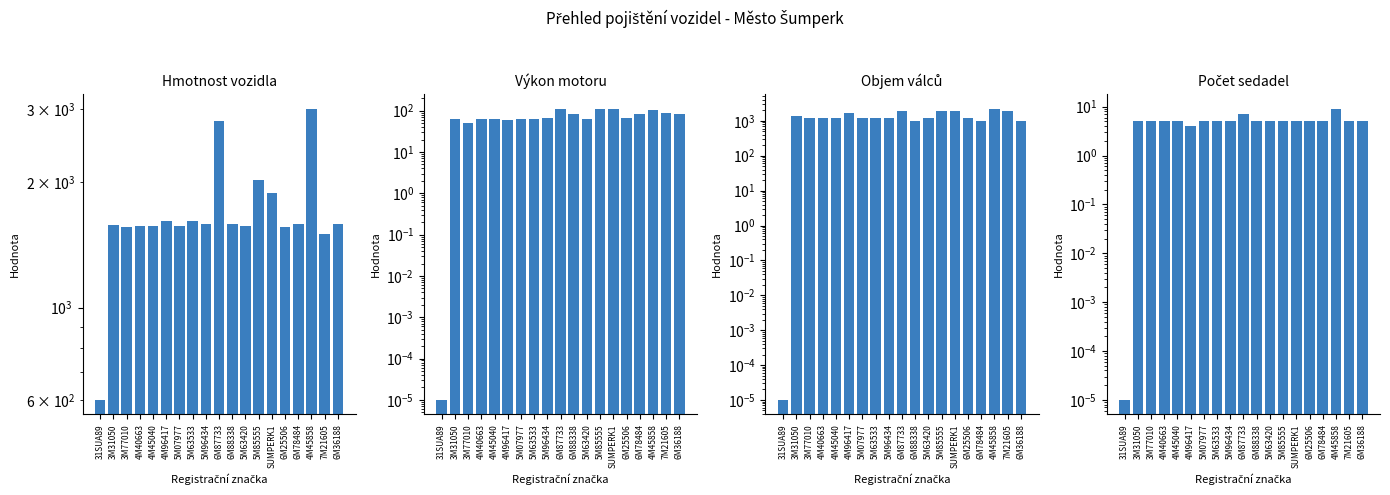

Reading right to left, list all the values displayed in this chart.

Hmotnost vozidla: 6M36188=1585.0	7M21605=1500.0	4M45858=3000.0	6M78484=1587.0	6M25506=1564.0	SUMPERK1=1882.0	5M85555=2030.0	5M63420=1571.0	6M88338=1587.0	6M87733=2800.0	5M96434=1588.0	5M63533=1615.0	5M07977=1571.0	4M96417=1610.0	4M45040=1571.0	4M40663=1571.0	3M77010=1565.0	3M31050=1575.0	31SUA89=600.0
Výkon motoru: 6M36188=81.0	7M21605=90.0	4M45858=103.0	6M78484=81.0	6M25506=66.0	SUMPERK1=110.0	5M85555=110.0	5M63420=63.0	6M88338=81.0	6M87733=110.0	5M96434=66.0	5M63533=63.0	5M07977=63.0	4M96417=61.0	4M45040=63.0	4M40663=63.0	3M77010=51.0	3M31050=63.0	31SUA89=0.0
Objem válců: 6M36188=999.0	7M21605=1968.0	4M45858=2198.0	6M78484=999.0	6M25506=1197.0	SUMPERK1=1968.0	5M85555=1968.0	5M63420=1197.0	6M88338=999.0	6M87733=1968.0	5M96434=1197.0	5M63533=1197.0	5M07977=1197.0	4M96417=1690.0	4M45040=1197.0	4M40663=1197.0	3M77010=1198.0	3M31050=1390.0	31SUA89=0.0
Počet sedadel: 6M36188=5.0	7M21605=5.0	4M45858=9.0	6M78484=5.0	6M25506=5.0	SUMPERK1=5.0	5M85555=5.0	5M63420=5.0	6M88338=5.0	6M87733=7.0	5M96434=5.0	5M63533=5.0	5M07977=5.0	4M96417=4.0	4M45040=5.0	4M40663=5.0	3M77010=5.0	3M31050=5.0	31SUA89=0.0